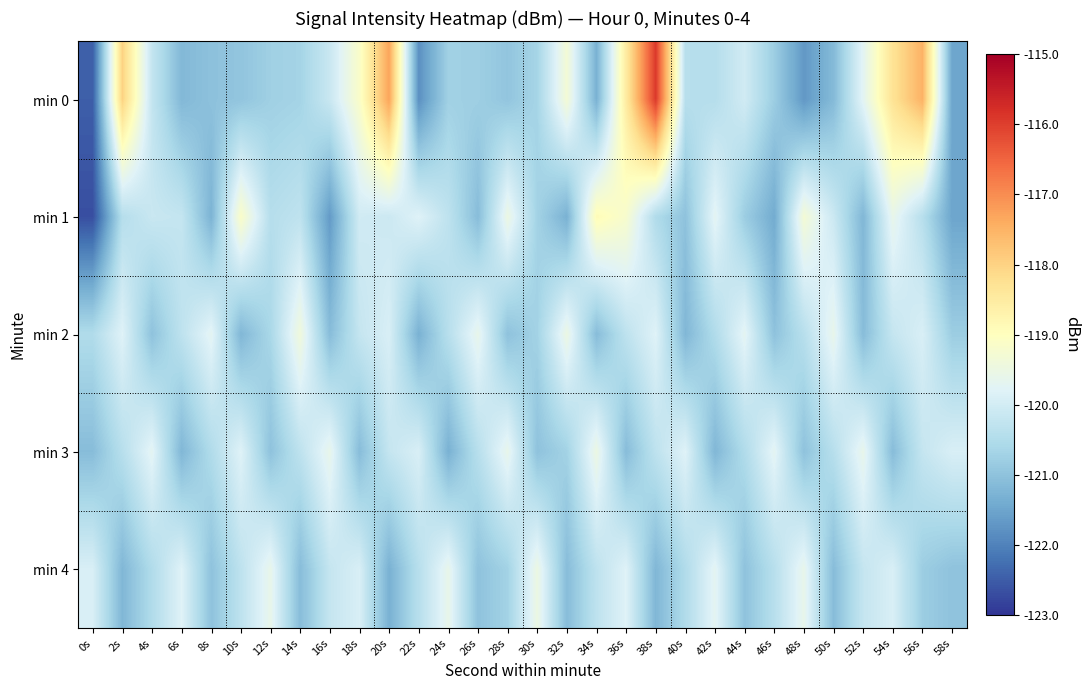

How many data points does each series have?

30